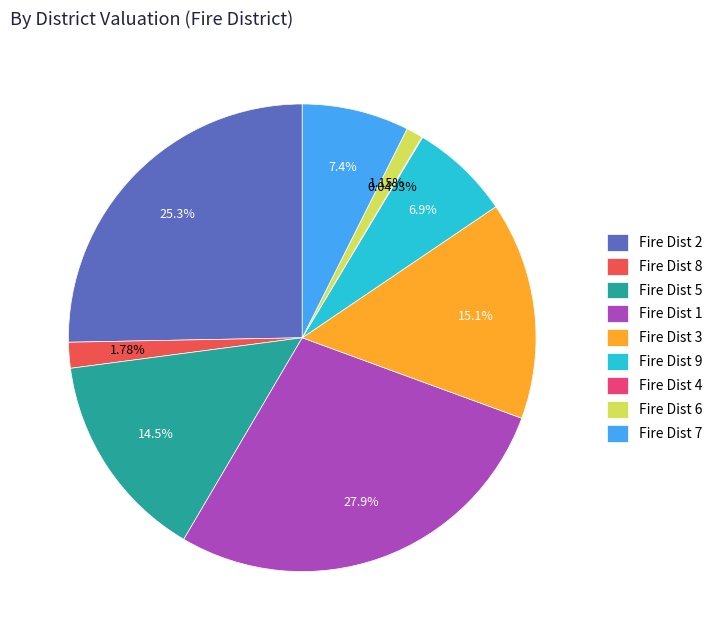

What is the ratio of the value at Fire Dist 3 to the value at Fire Dist 1?

0.5